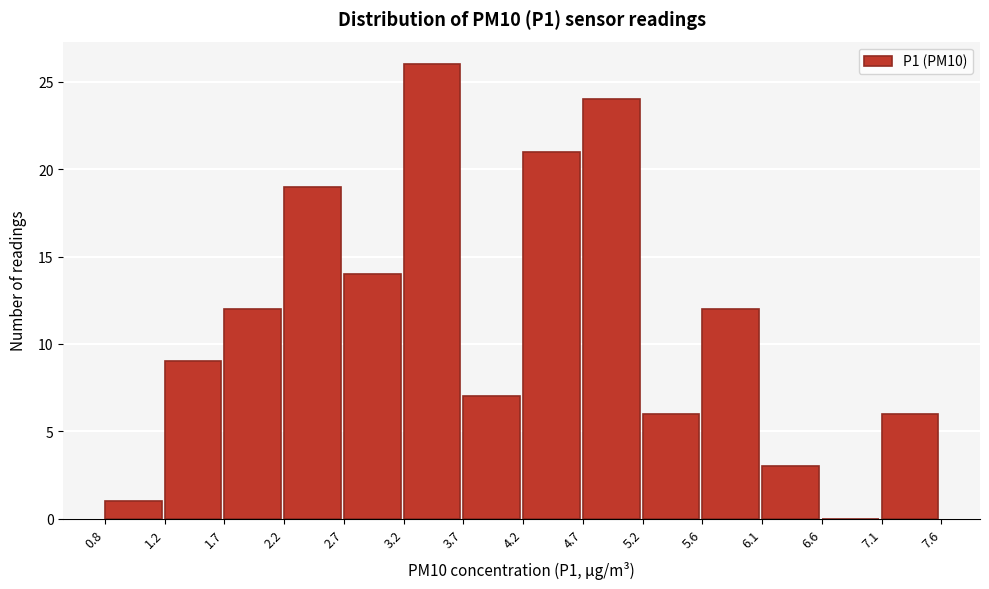

Reading left to right, list every bar in this chart as the range it spans on the x-axis followed by its height. The values are not printed on the chart, so give them approximately, as read against the axis.

0.8 to 1.2: 1
1.2 to 1.7: 9
1.7 to 2.2: 12
2.2 to 2.7: 19
2.7 to 3.2: 14
3.2 to 3.7: 26
3.7 to 4.2: 7
4.2 to 4.7: 21
4.7 to 5.2: 24
5.2 to 5.6: 6
5.6 to 6.1: 12
6.1 to 6.6: 3
6.6 to 7.1: 0
7.1 to 7.6: 6